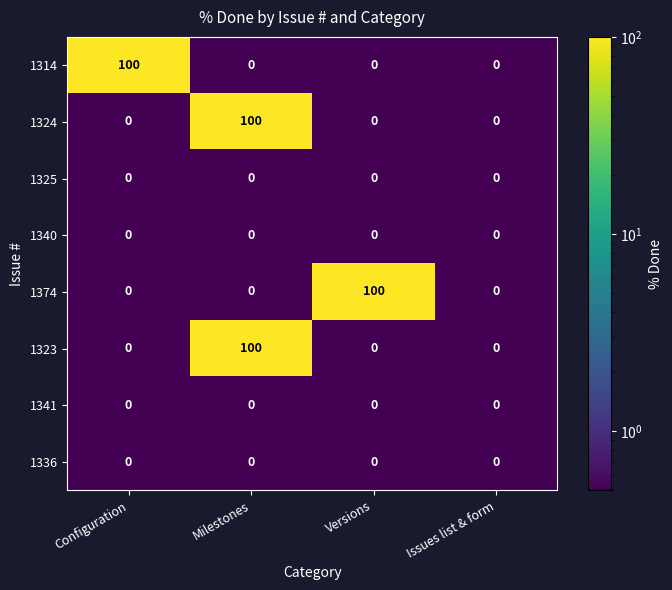

At which category is the sum across all series the highest?

Milestones